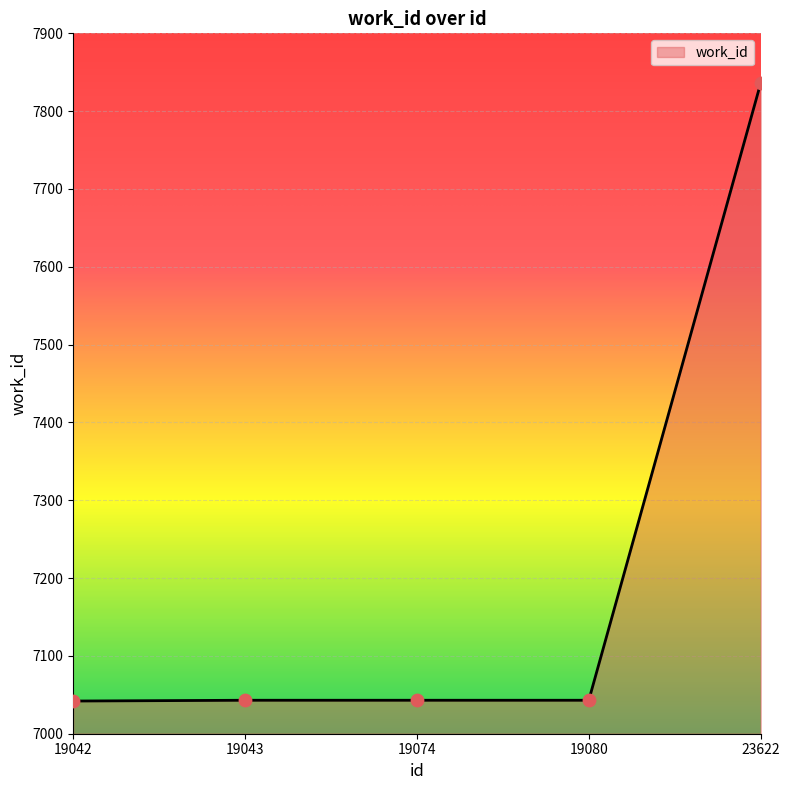

What is the change in value from 19042 to 23622?

+794